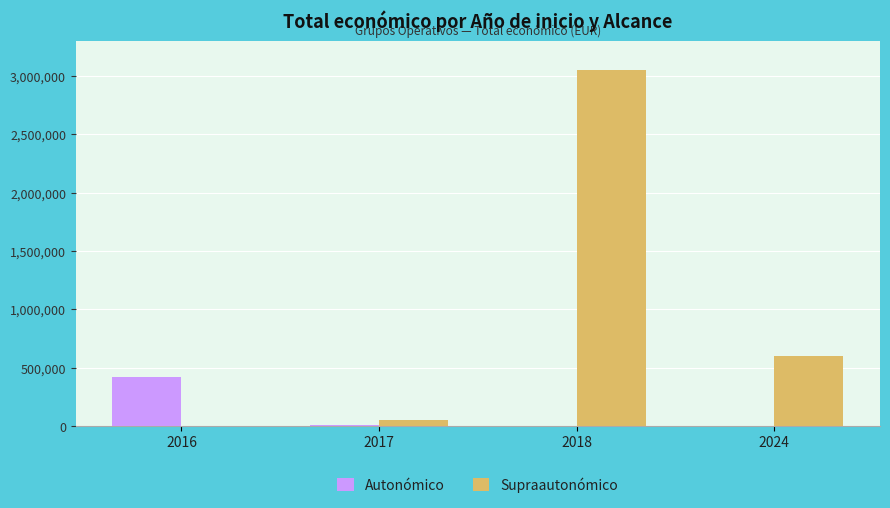

At which label does Supraautonómico first exceed 599262?

2018